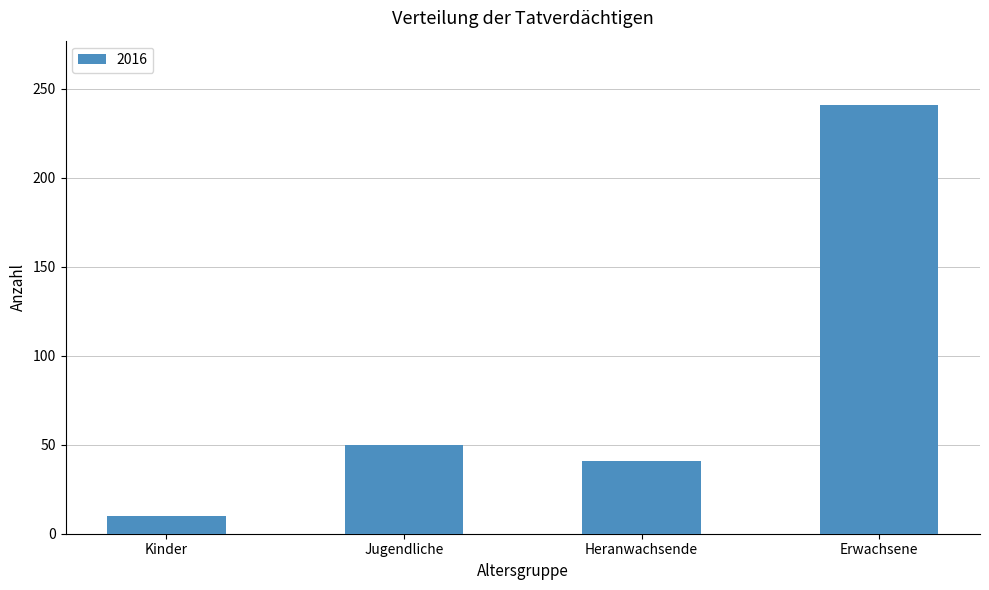

What is the approximate value at Heranwachsende, to the nearest 10?

40